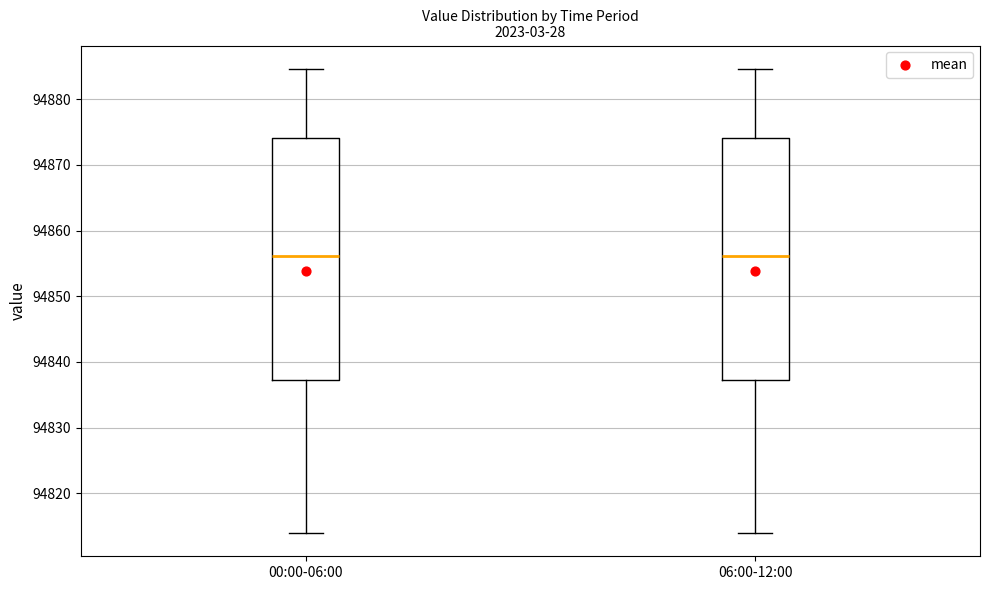

Reading left to right, read every box against the y-axis: the position of its median line, the range the box covers, and the ends of its whiskers. The values are not printed on the chart, so give them approximately, as read against the axis.

00:00-06:00: median 94856, box 94837 to 94874, whiskers 94814 to 94885
06:00-12:00: median 94856, box 94837 to 94874, whiskers 94814 to 94885